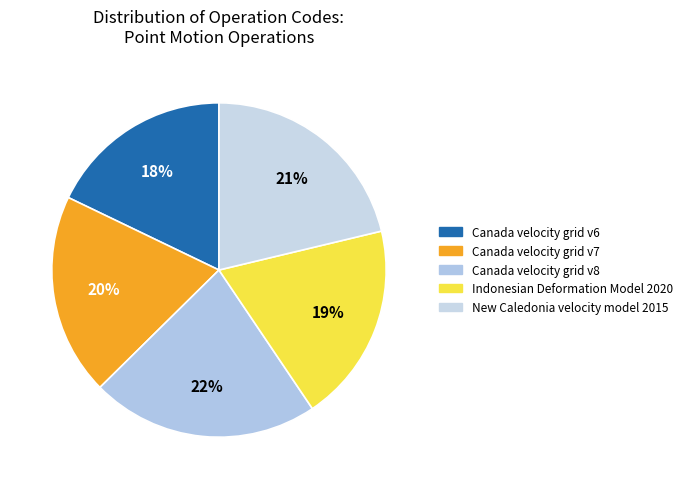

What percentage is the Canada velocity grid v8 slice, to the nearest percent?

22%